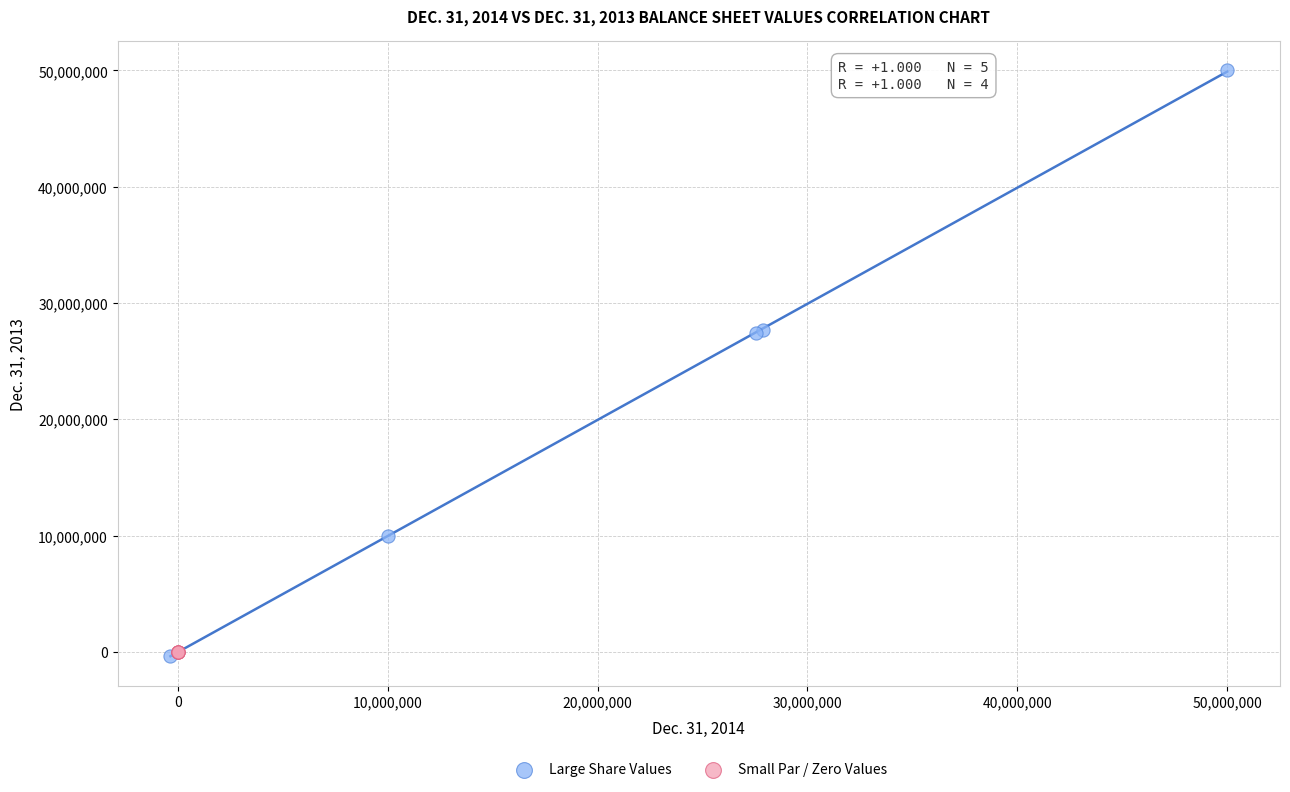

Which series has the largest Y range (max minus min)?

Large Share Values